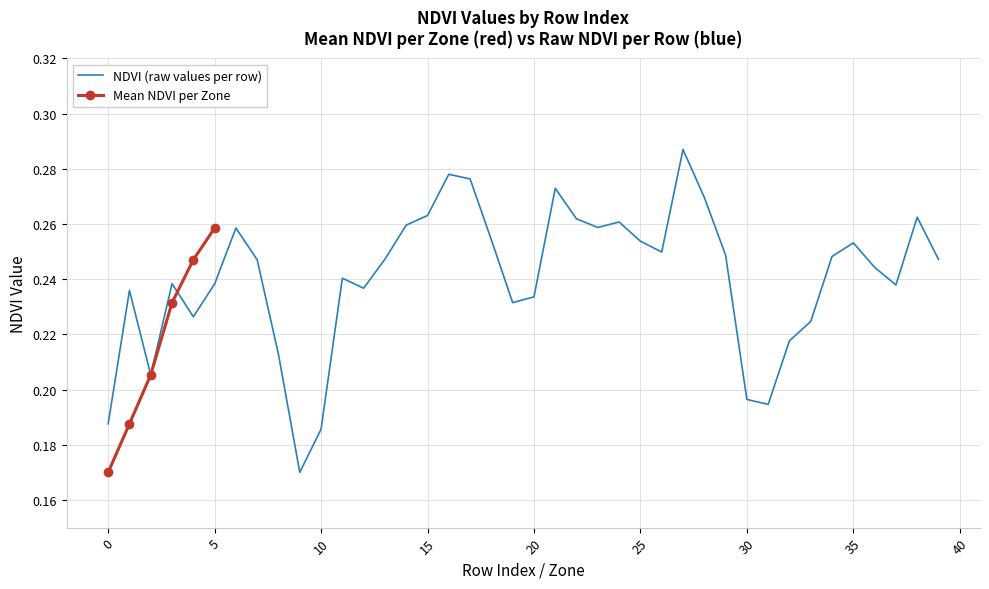

How many Mean NDVI per Zone values are between 0 and 1?

6